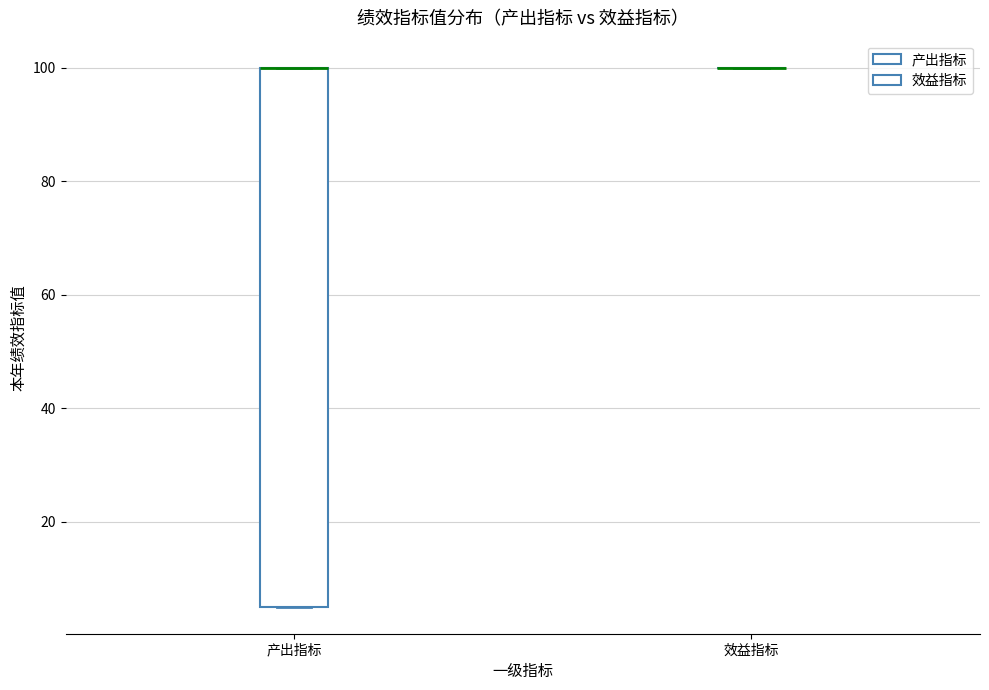

Which box is the tallest, from its lower edge to its upper edge?

产出指标